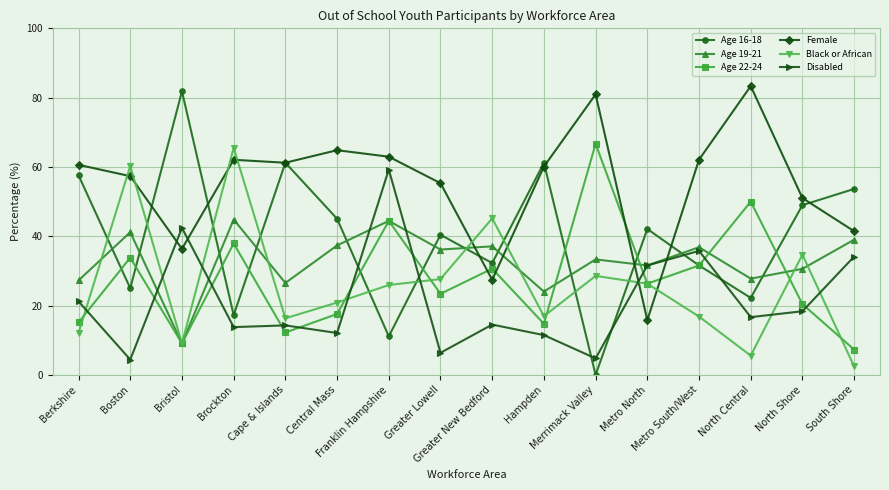

How many data points in Age 22-24 are above 26?

8